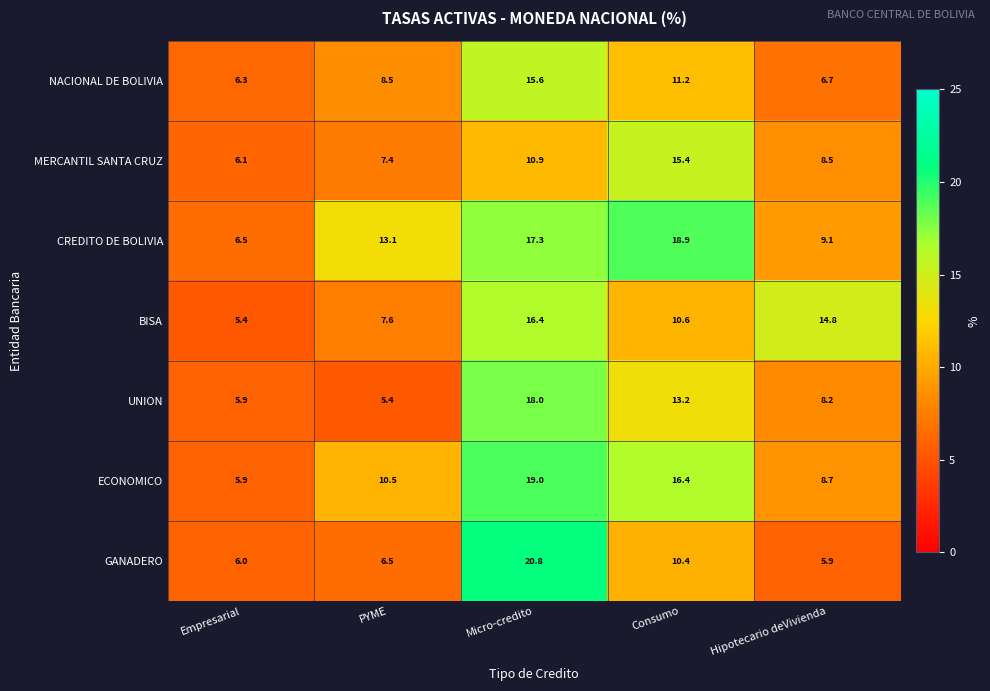

What is the greatest value displayed?

20.8